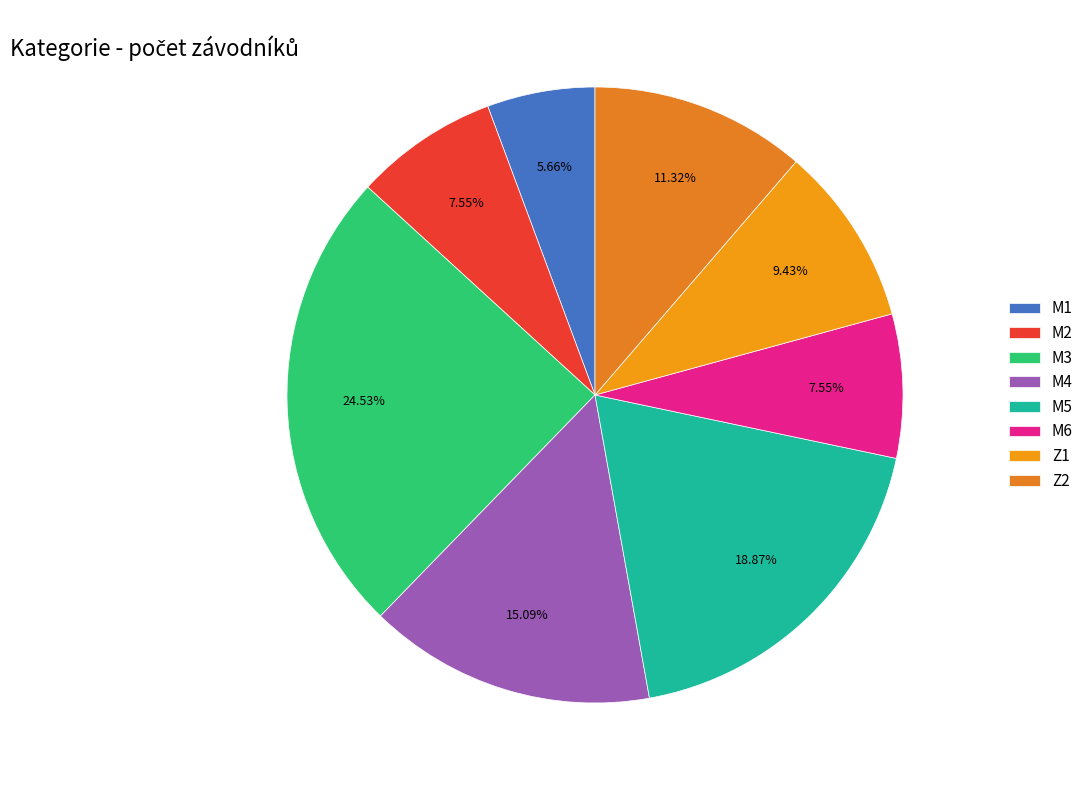

True or false: Z2 accounts for 11% of the total.

True